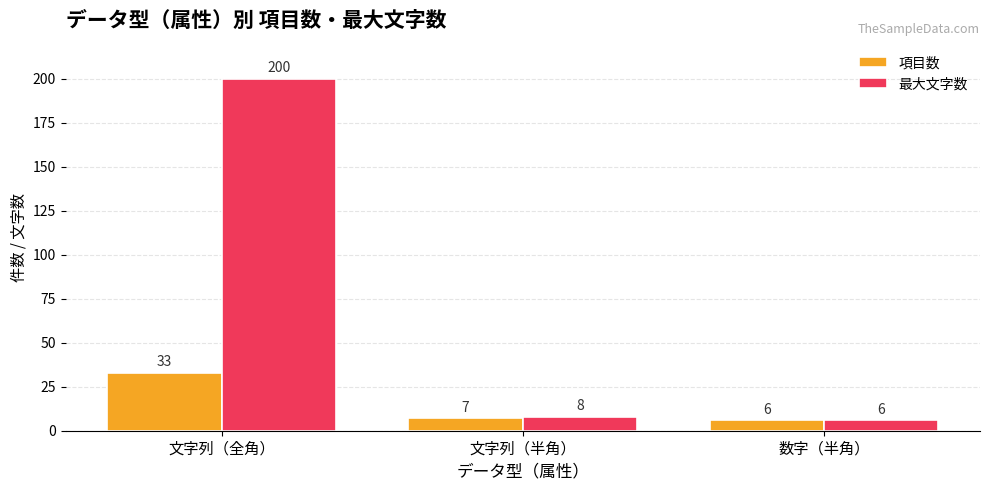

What is the label of the 3rd bar from the left?

数字（半角）